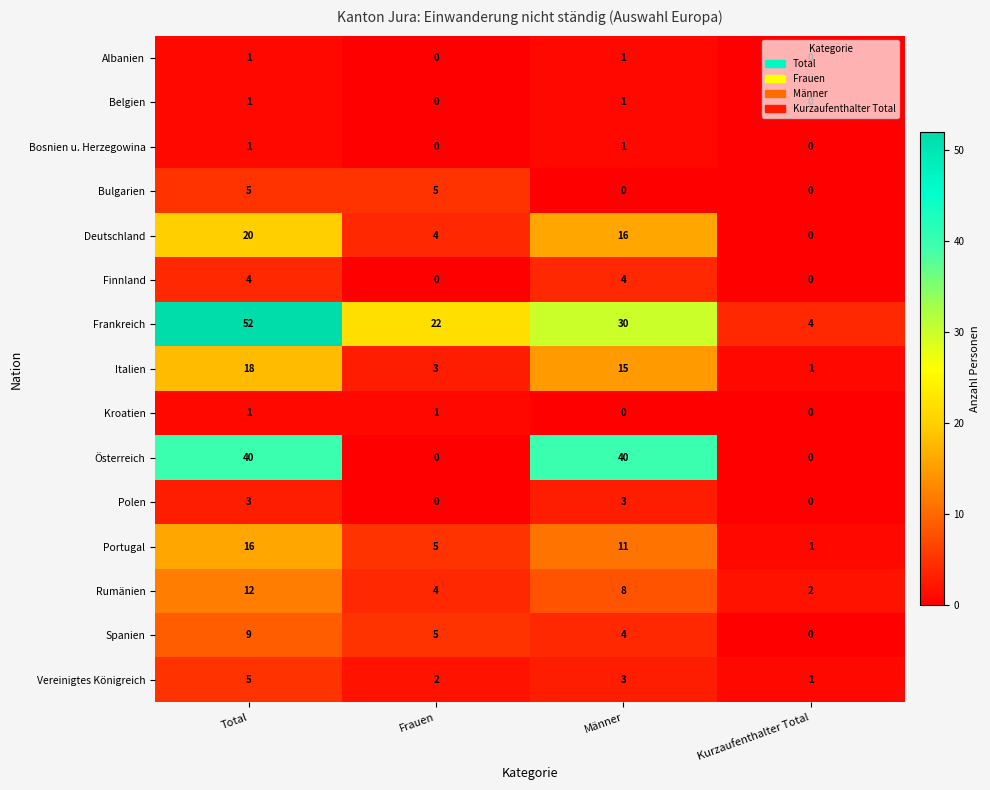

Which series has the largest total across all categories?

Frankreich